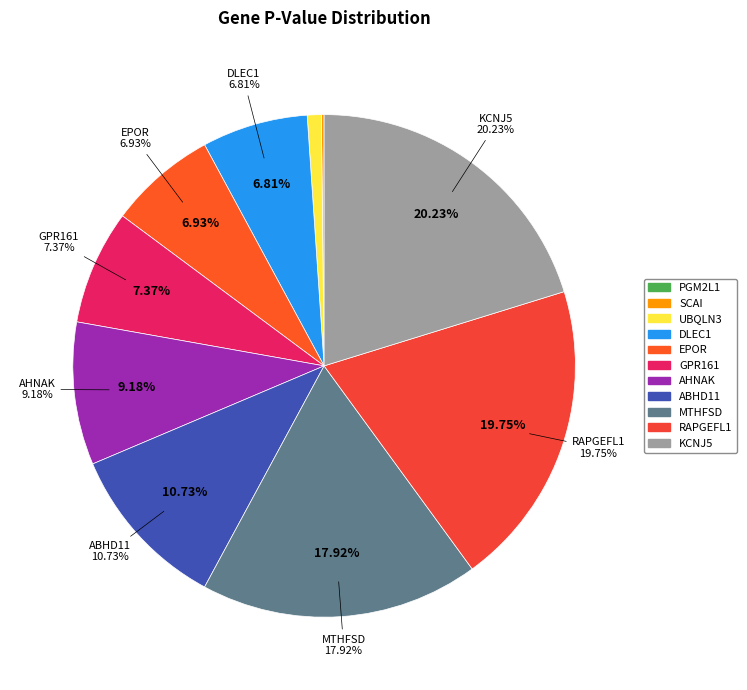

How many segments does this pie chart have?

11